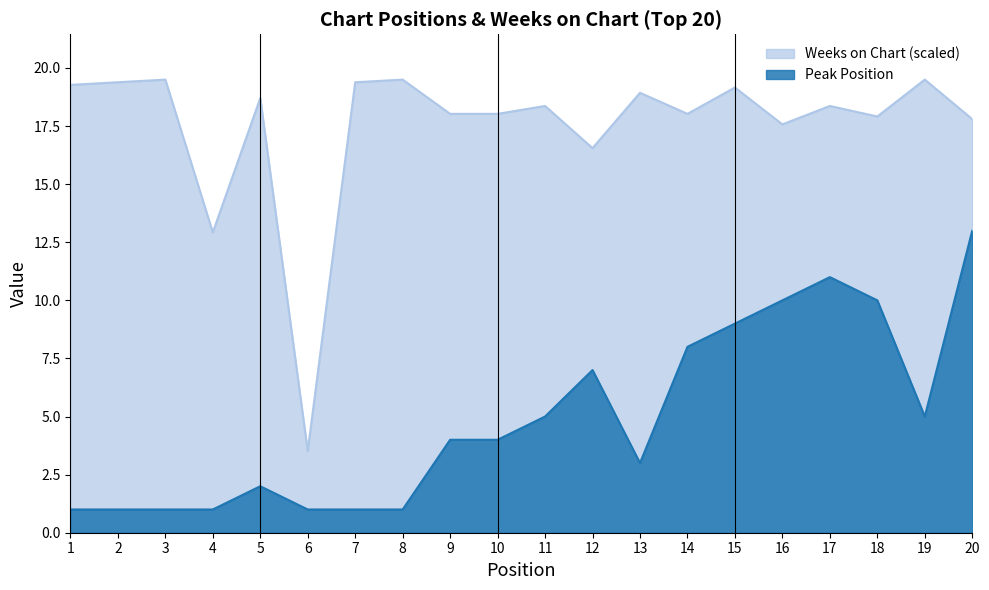

What is the difference between the highest and lowest values at 10?

14.0